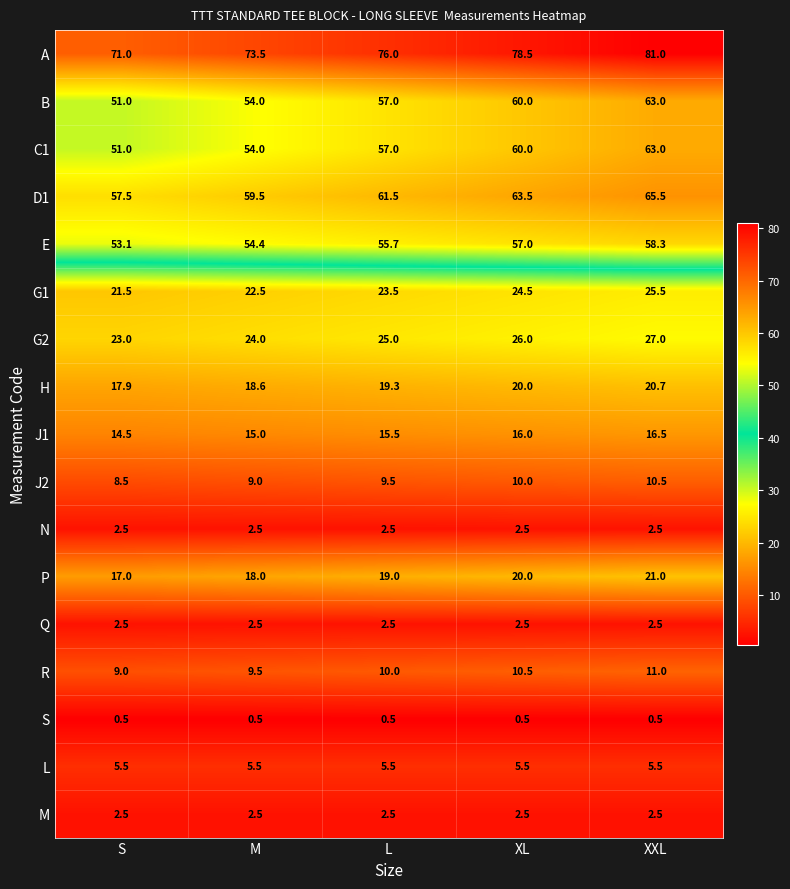

At which label does D1 reach its minimum?

S